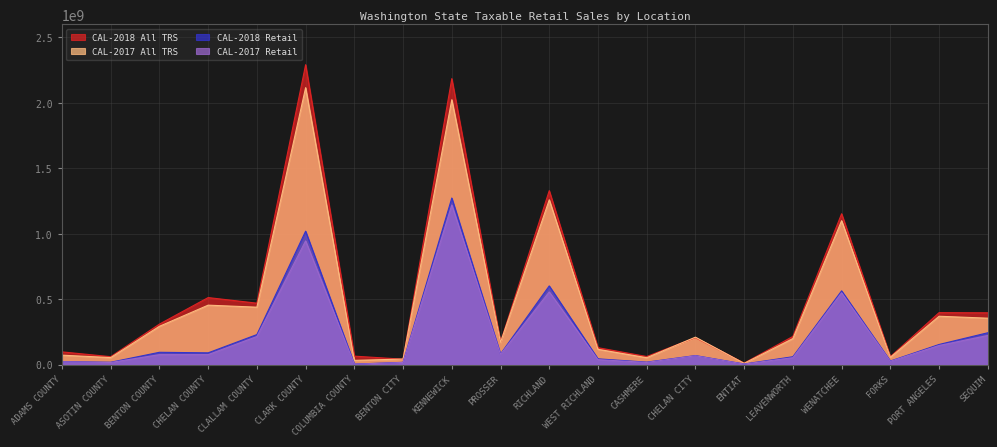

What is the label of the 5th point from the right?

LEAVENWORTH